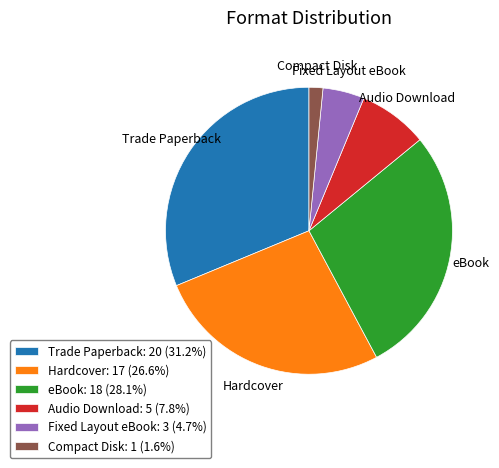

Does Trade Paperback: 20 (31.2%) account for over 50% of the chart?

No